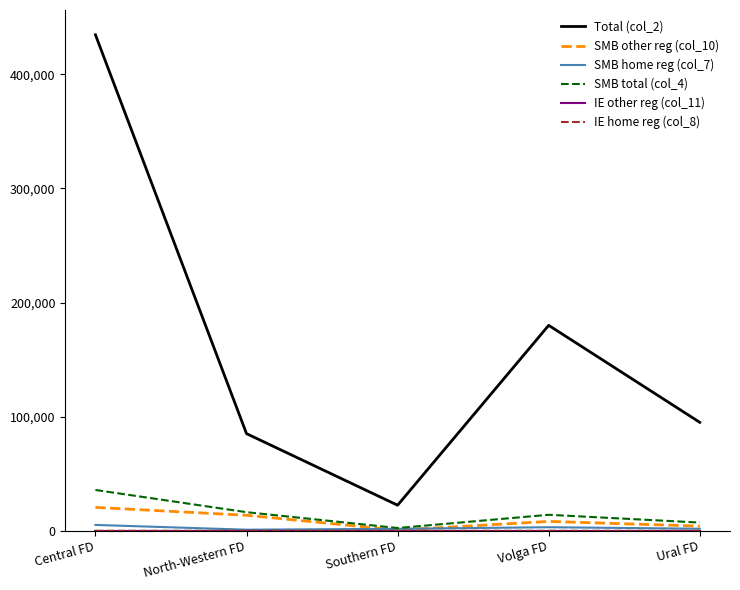

What is the difference between the second highest and second lowest values in the Total (col_2) series?

94894